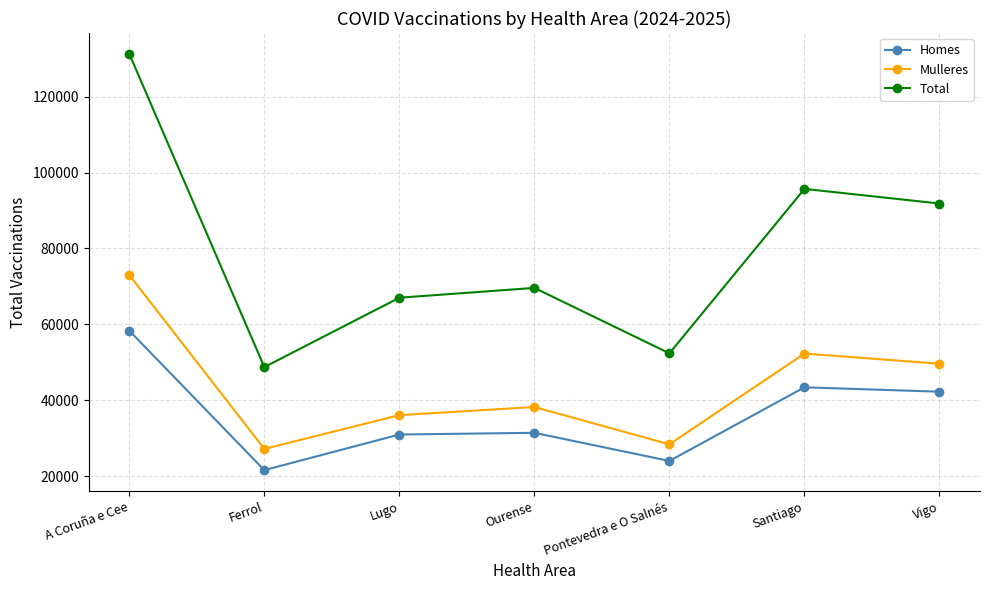

Rank the series by their maximum value, from lowest to highest.

Homes, Mulleres, Total